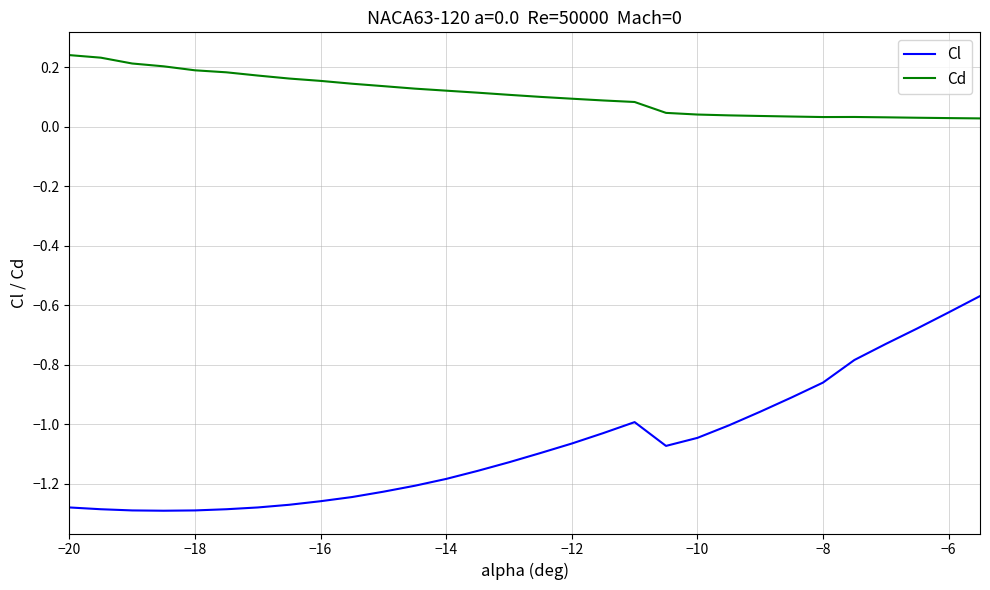

True or false: Cd and Cl cross at least once.

False